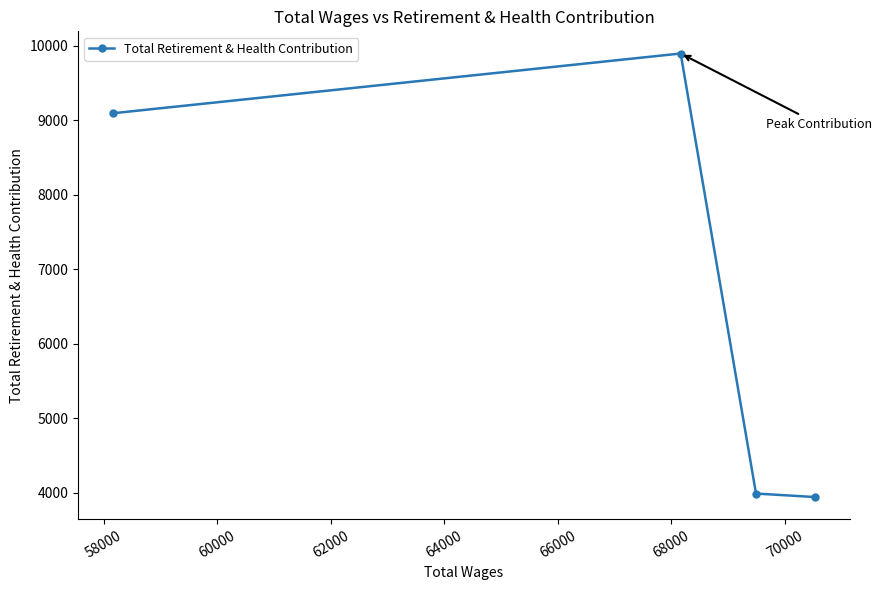

What is the difference between the second highest and minimum values?

5154